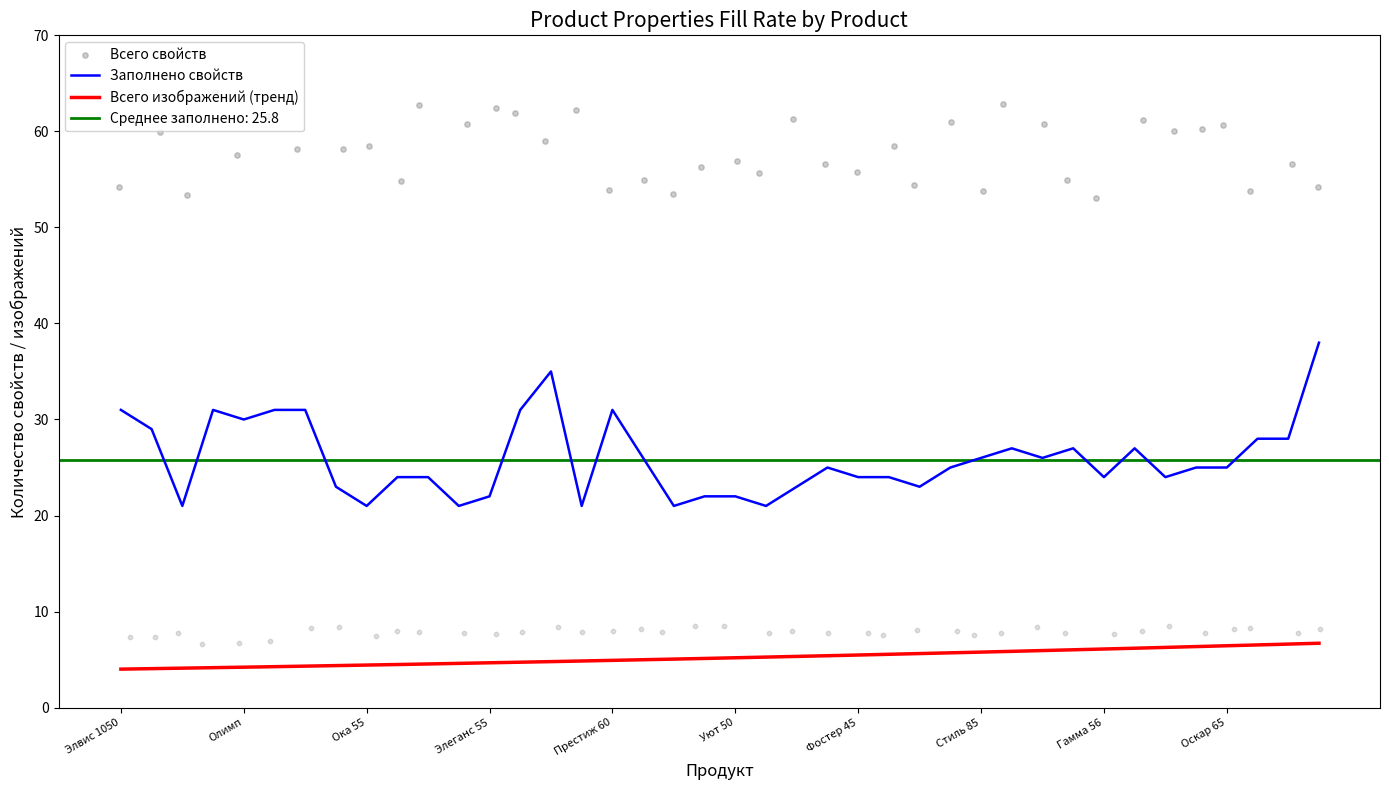

Which series has the largest total across all categories?

Всего свойств